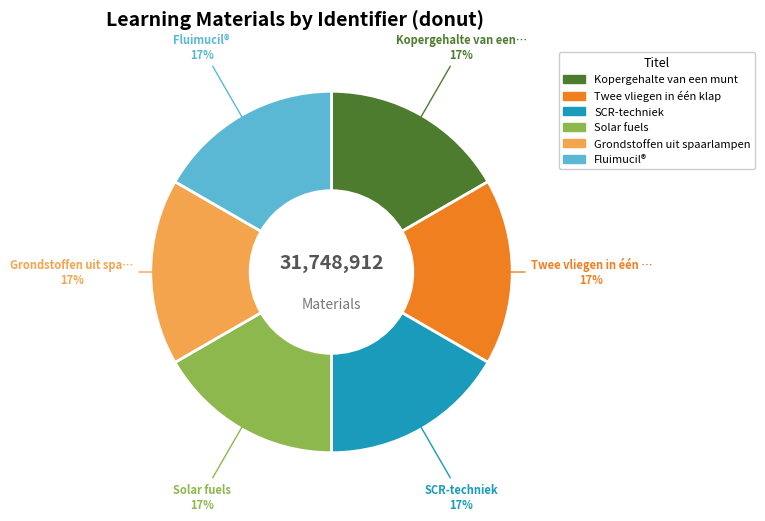

Approximately how many times larger is the value at SCR-techniek compared to Kopergehalte van een munt?

1.0